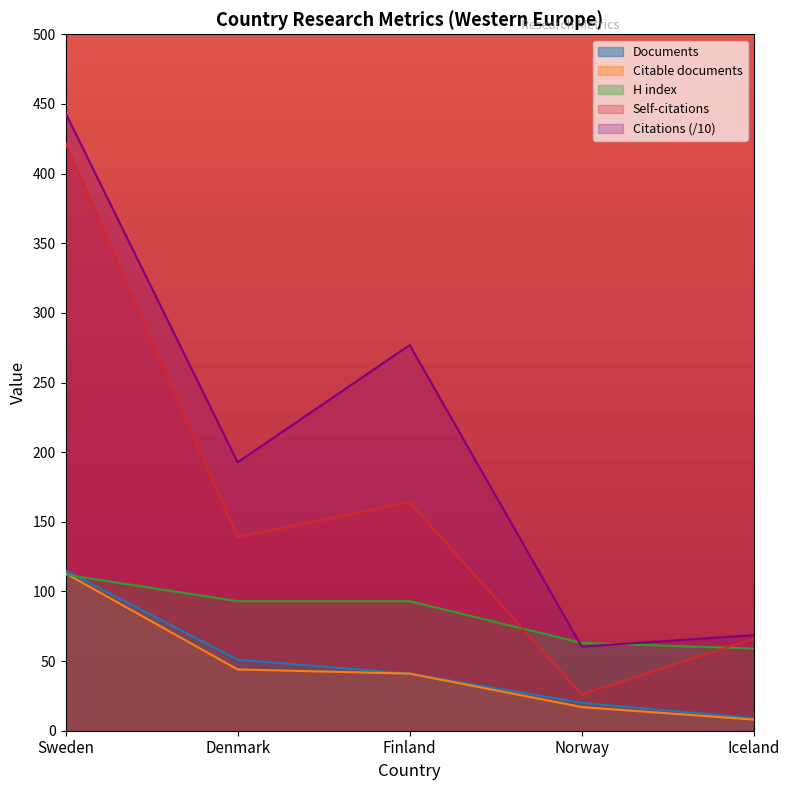

After their last crossing, which series has the higher values: Citations or H index?

Citations